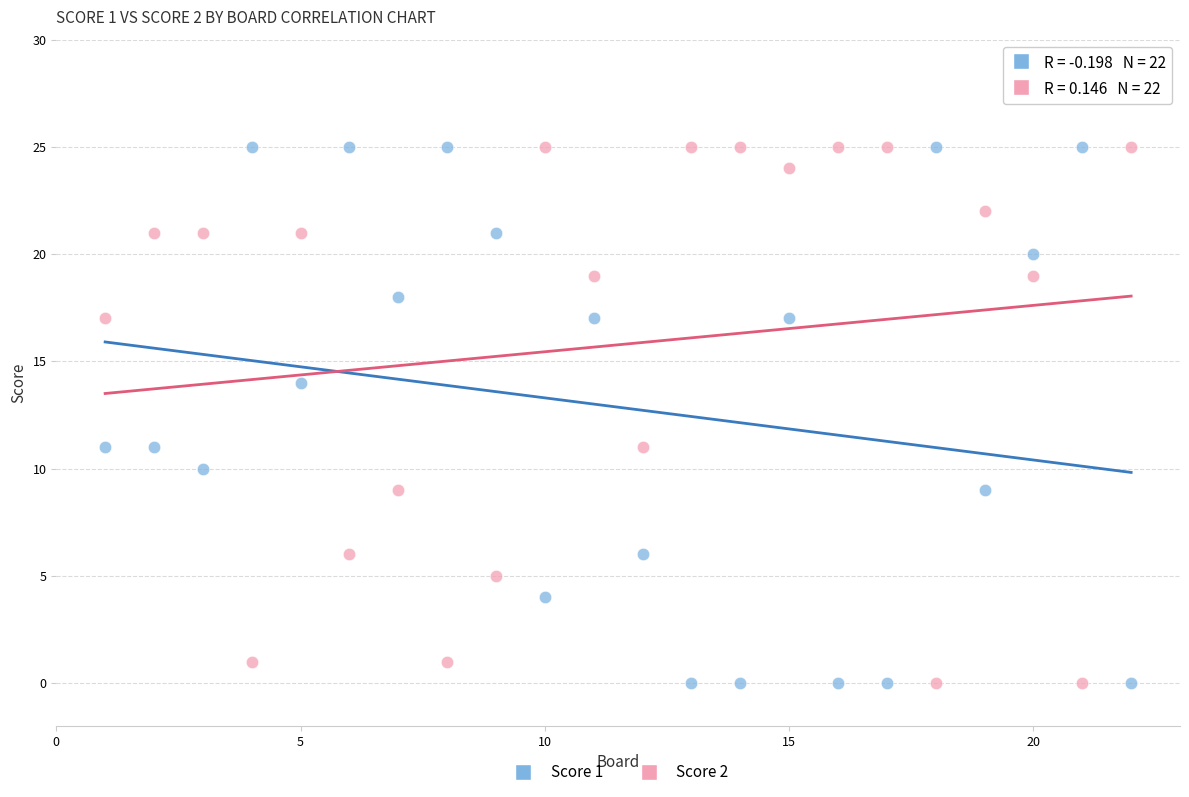

Across all data points, what is the range of X values (max minus min)?

21